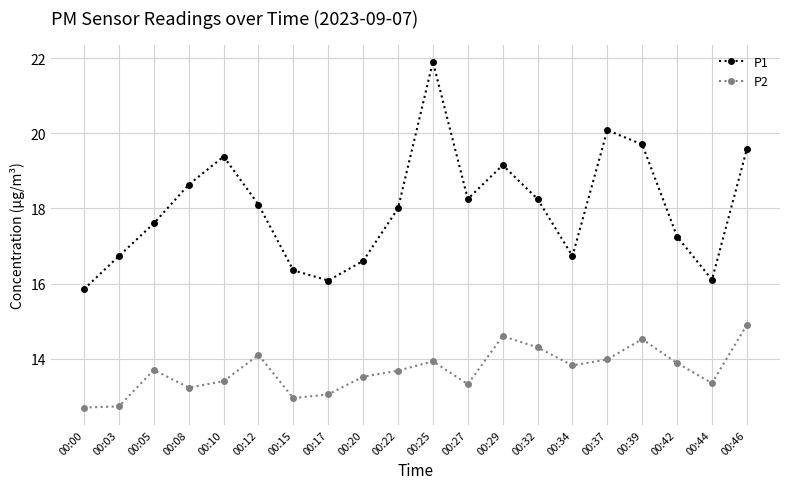

List the series in order of their peak value, highest first.

P1, P2